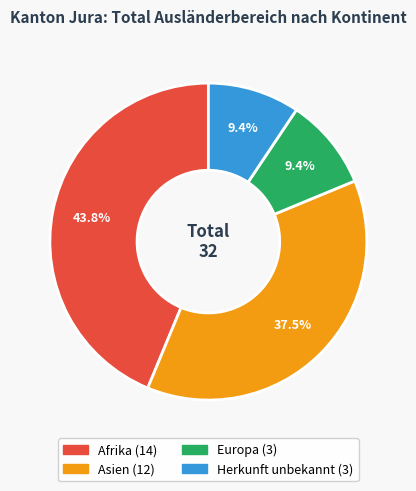

Is there a majority slice in this chart?

No